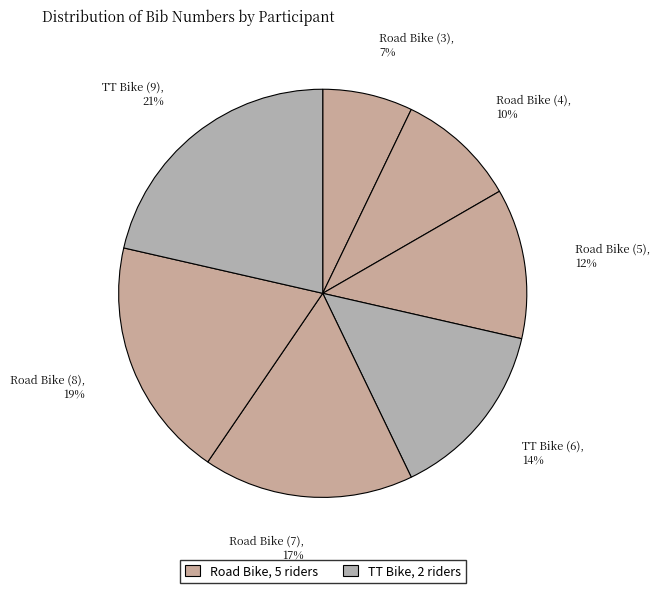

To the nearest percent, what is the difference between the largest and smallest slice percentages?

14%